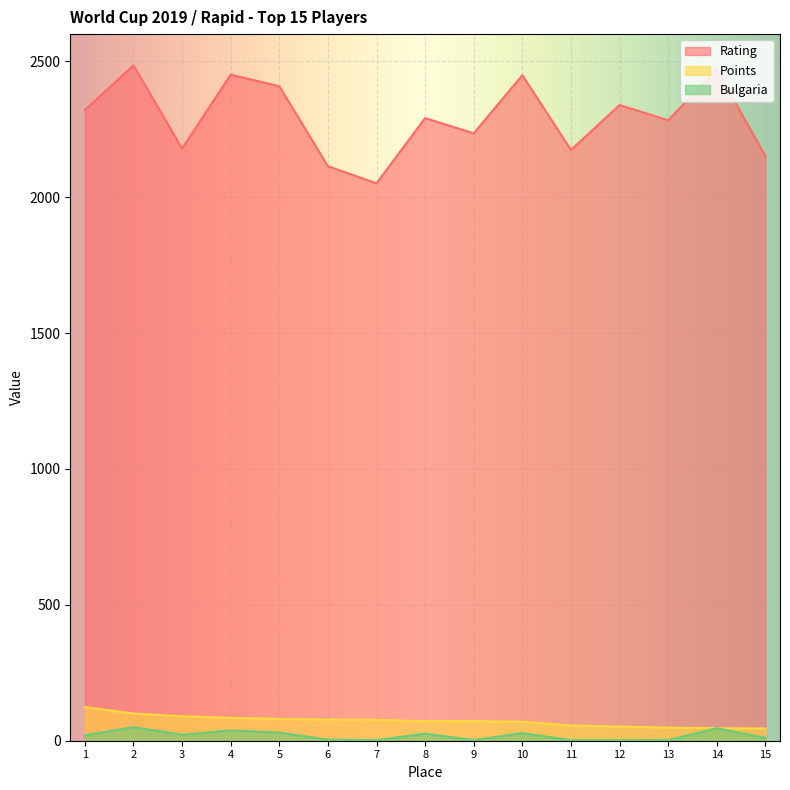

What is the greatest value displayed?

2485